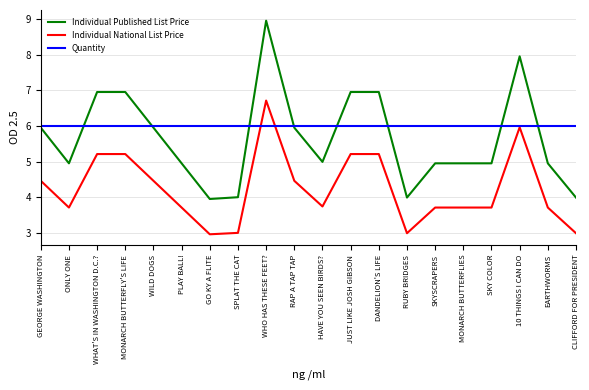

At which category does Individual National List Price reach its first local valley?

ONLY ONE